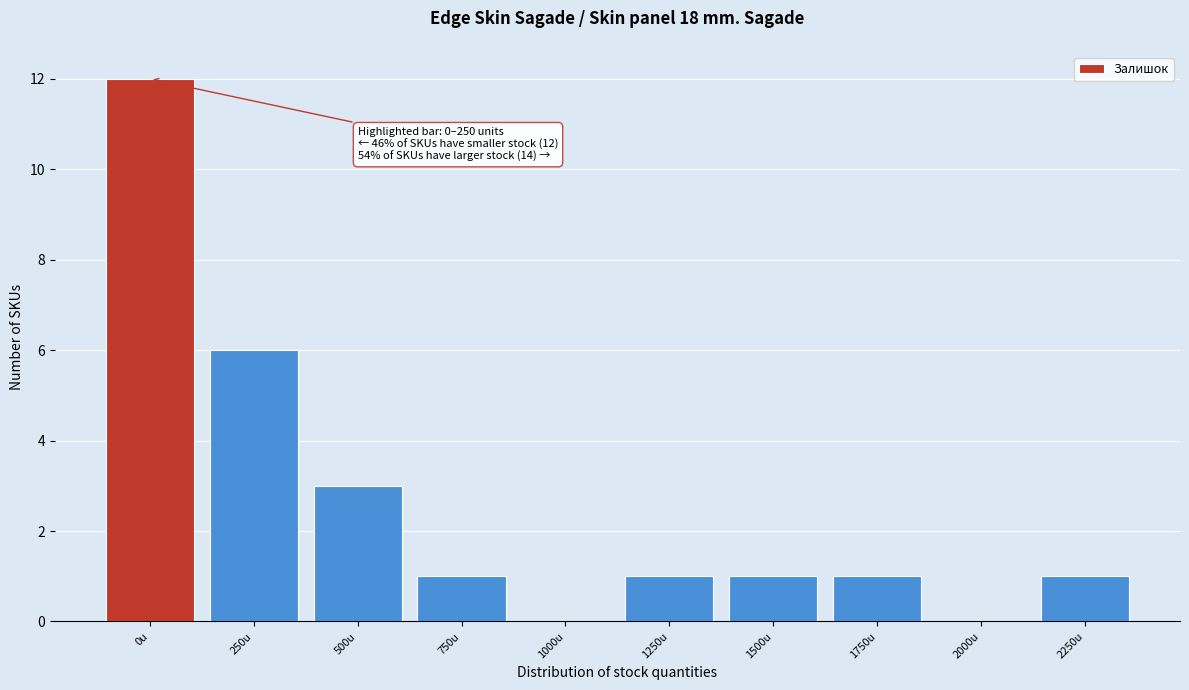

Reading left to right, list all the values displayed in this chart.

0u=12	250u=6	500u=3	750u=1	1000u=0	1250u=1	1500u=1	1750u=1	2000u=0	2250u=1